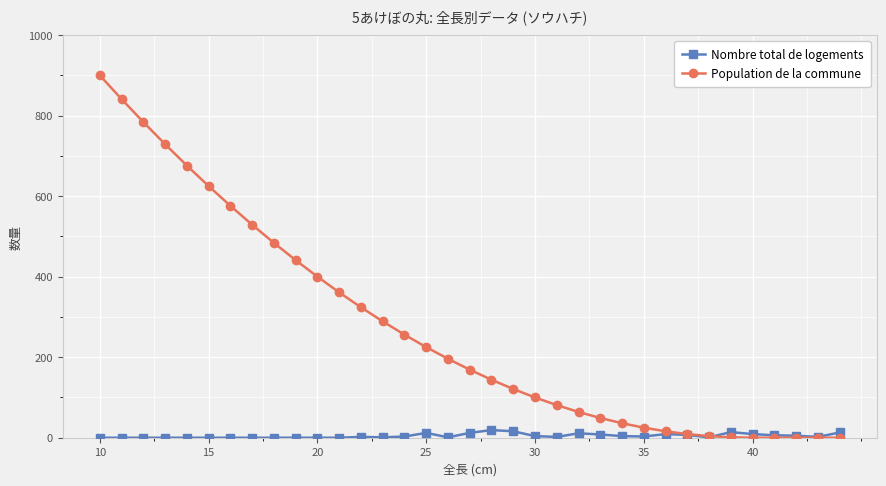

List the series in order of their peak value, lowest first.

Nombre total de logements, Population de la commune